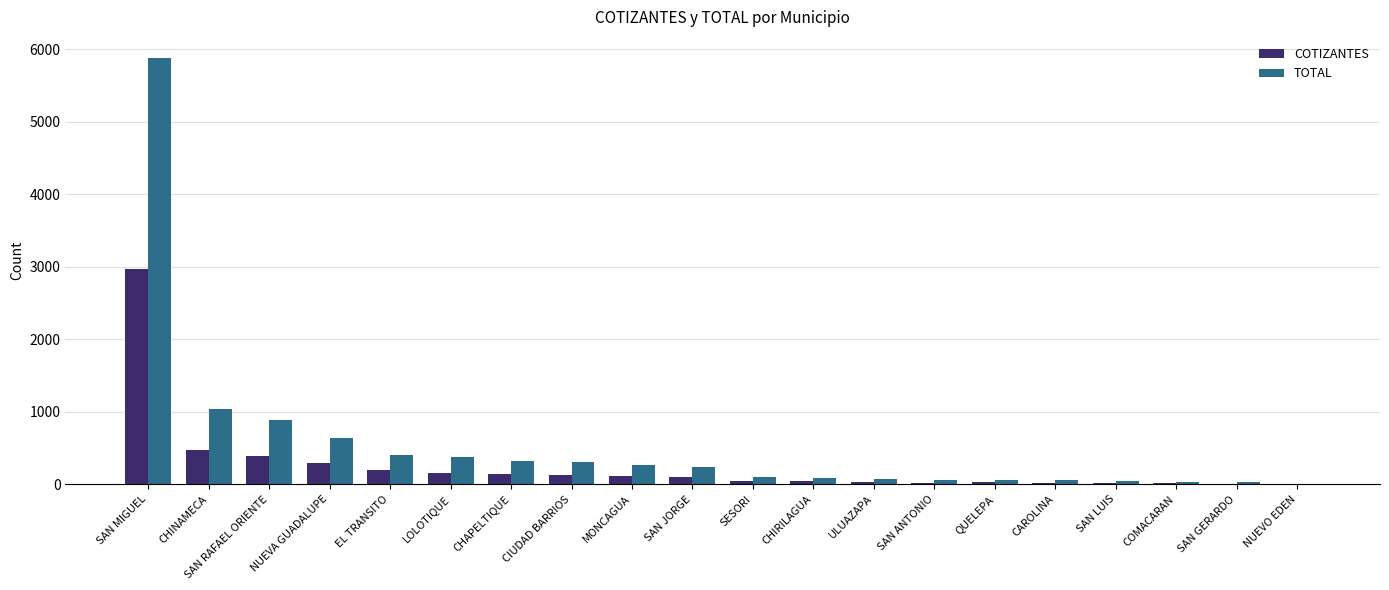

What is the greatest value displayed?

5878